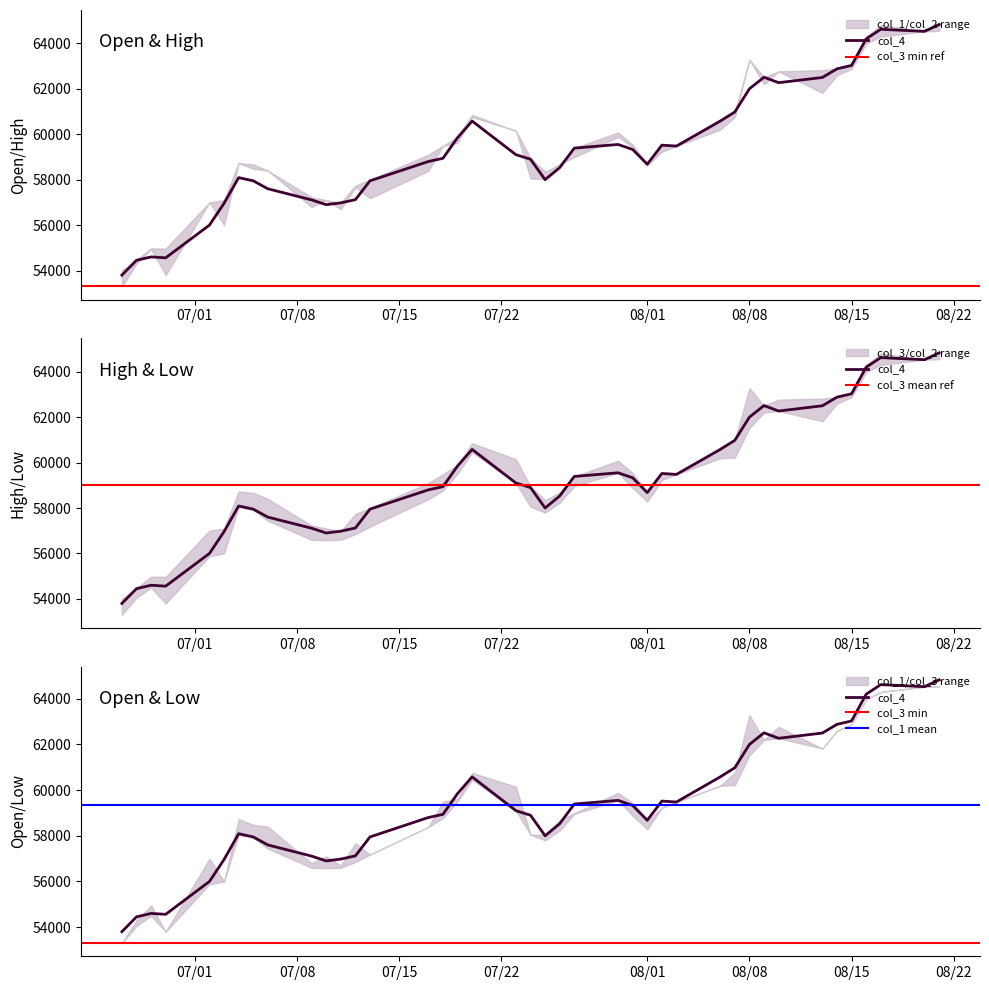

True or false: col_1 and col_2 cross at least once.

False